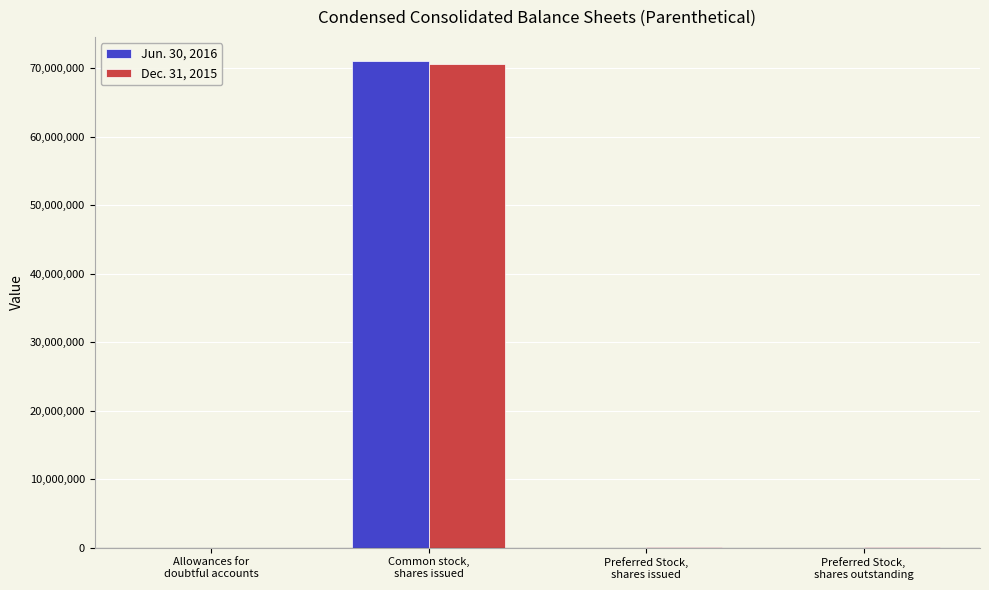

What is the sum of the Jun. 30, 2016 values at Common stock,
shares issued and Preferred Stock,
shares outstanding?

71044139